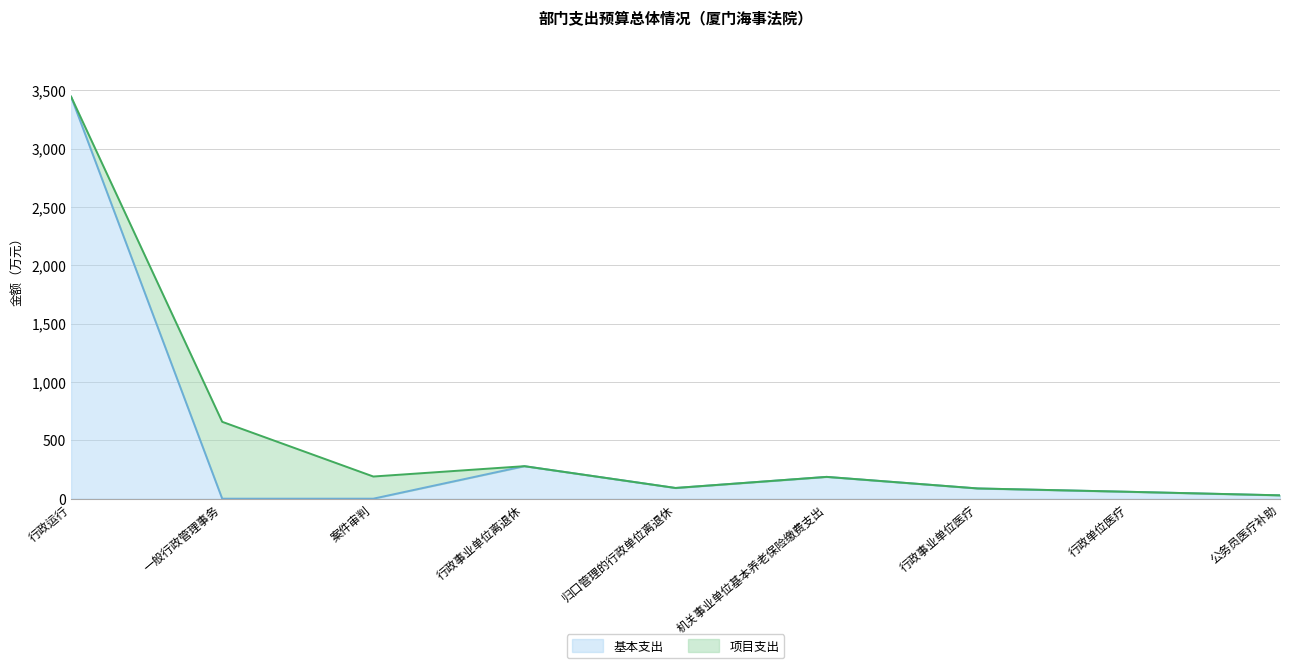

True or false: the data shows 75.8 at 行政事业单位离退休.

False